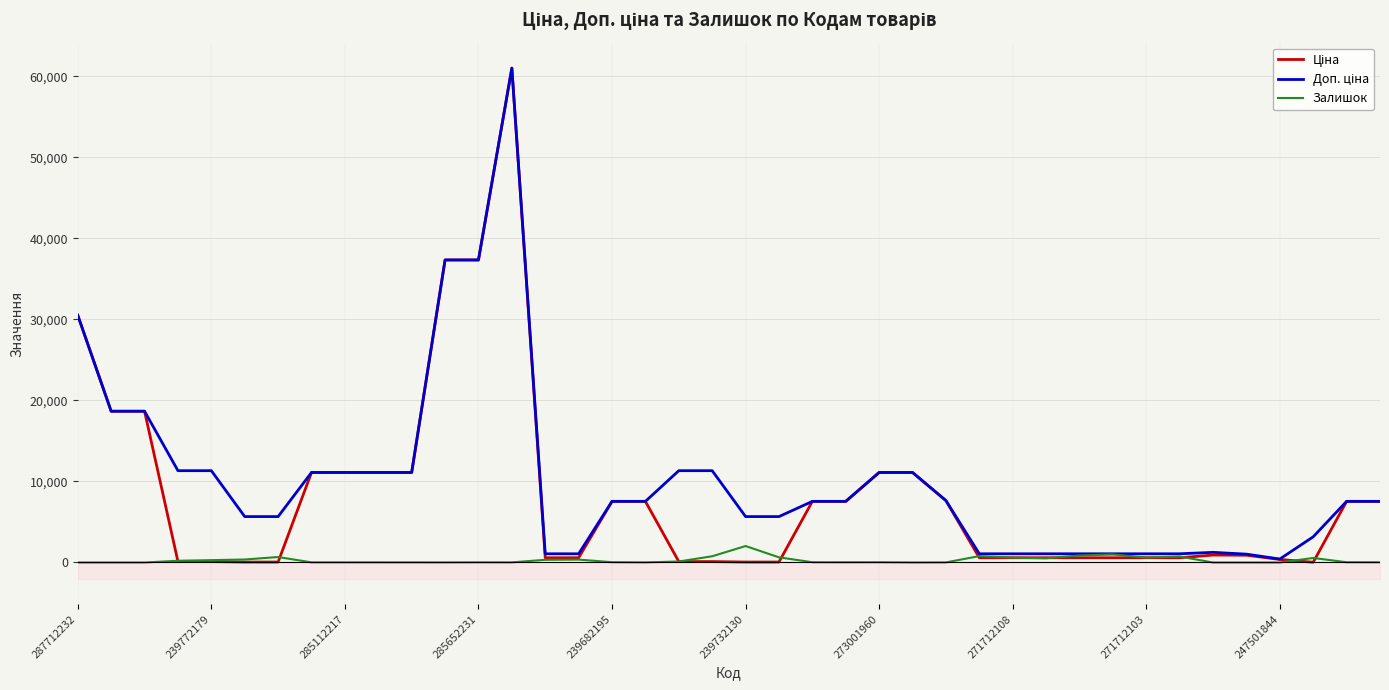

What is the difference between the maximum and minimum values in the Залишок series?

2033.0